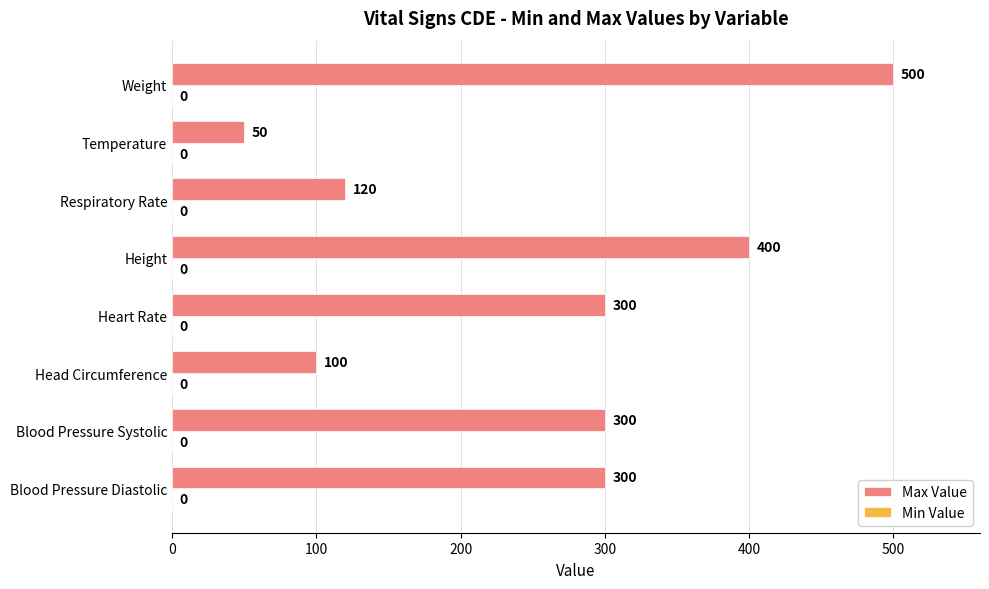

Are the bars horizontal?

Yes